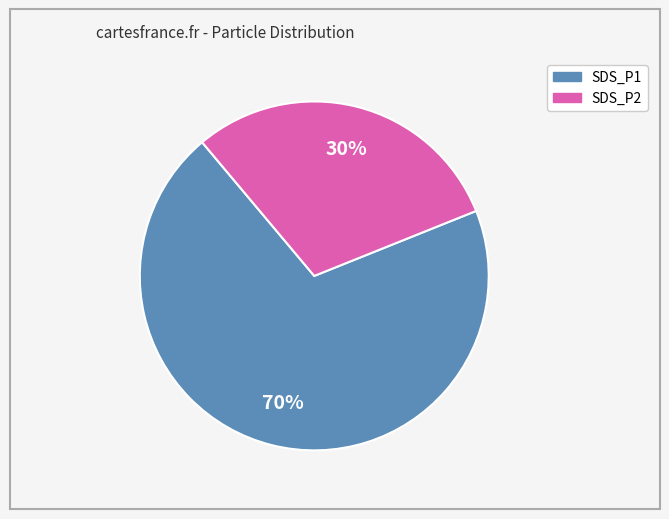

Is it true that SDS_P2 is 30% of the pie?

True